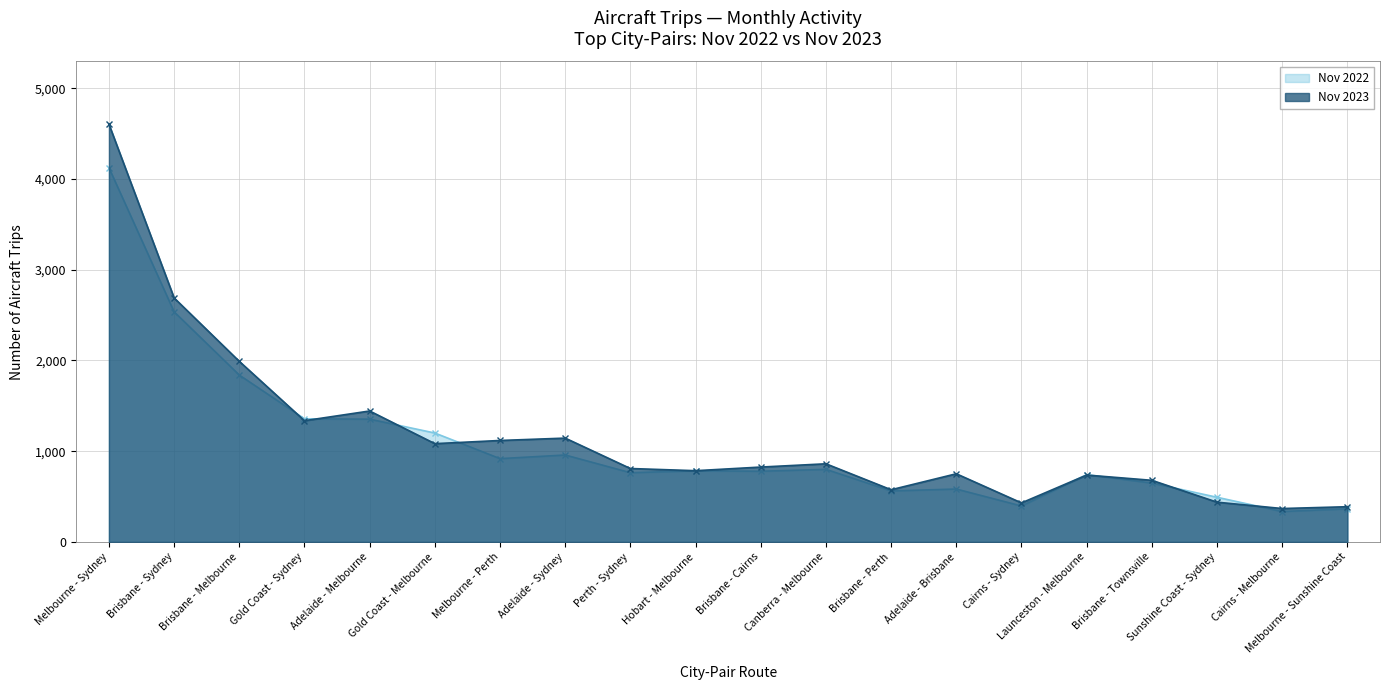

At which label is Nov 2023 closest to 2486?

Brisbane - Sydney